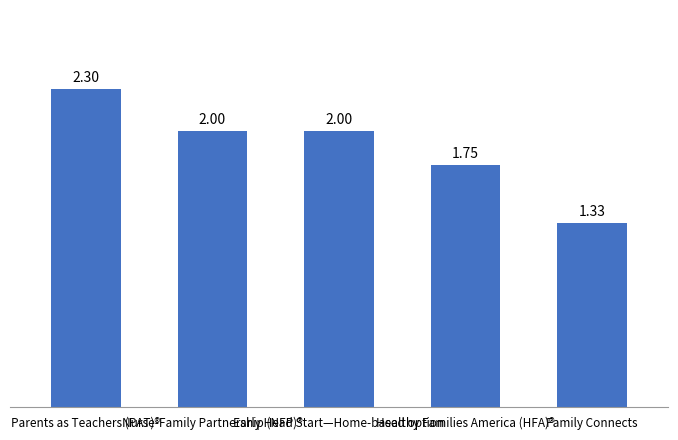

What is the label of the 4th bar from the left?

Healthy Families America (HFA)®